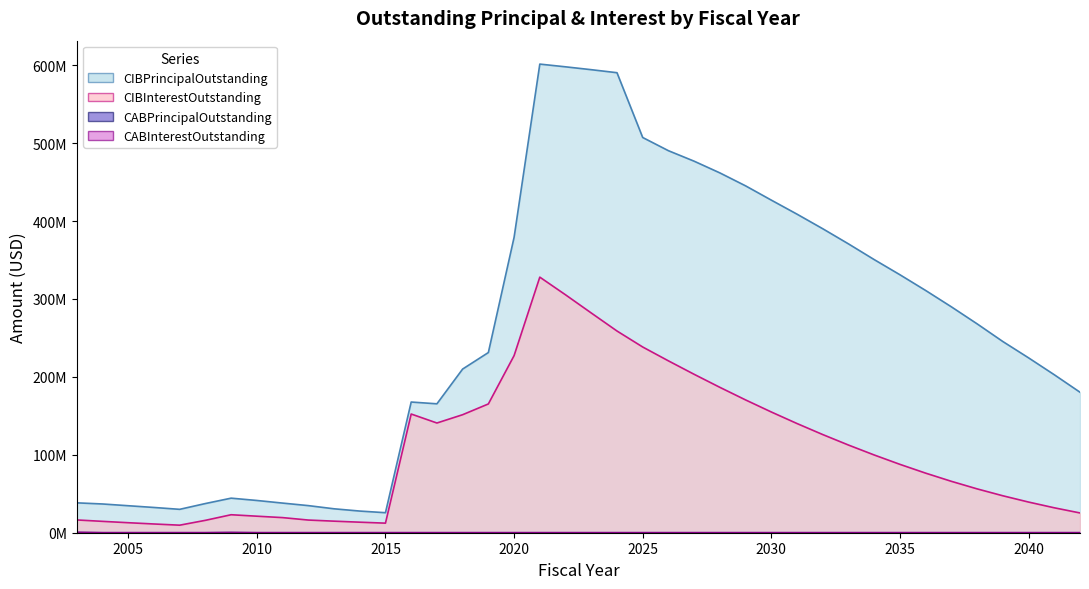

Rank the categories by CABPrincipalOutstanding value from lowest to highest.

2004, 2005, 2006, 2007, 2008, 2010, 2011, 2012, 2013, 2014, 2015, 2016, 2017, 2018, 2019, 2020, 2021, 2022, 2023, 2024, 2025, 2026, 2027, 2028, 2029, 2030, 2031, 2032, 2033, 2034, 2035, 2036, 2037, 2038, 2039, 2040, 2041, 2042, 2009, 2003